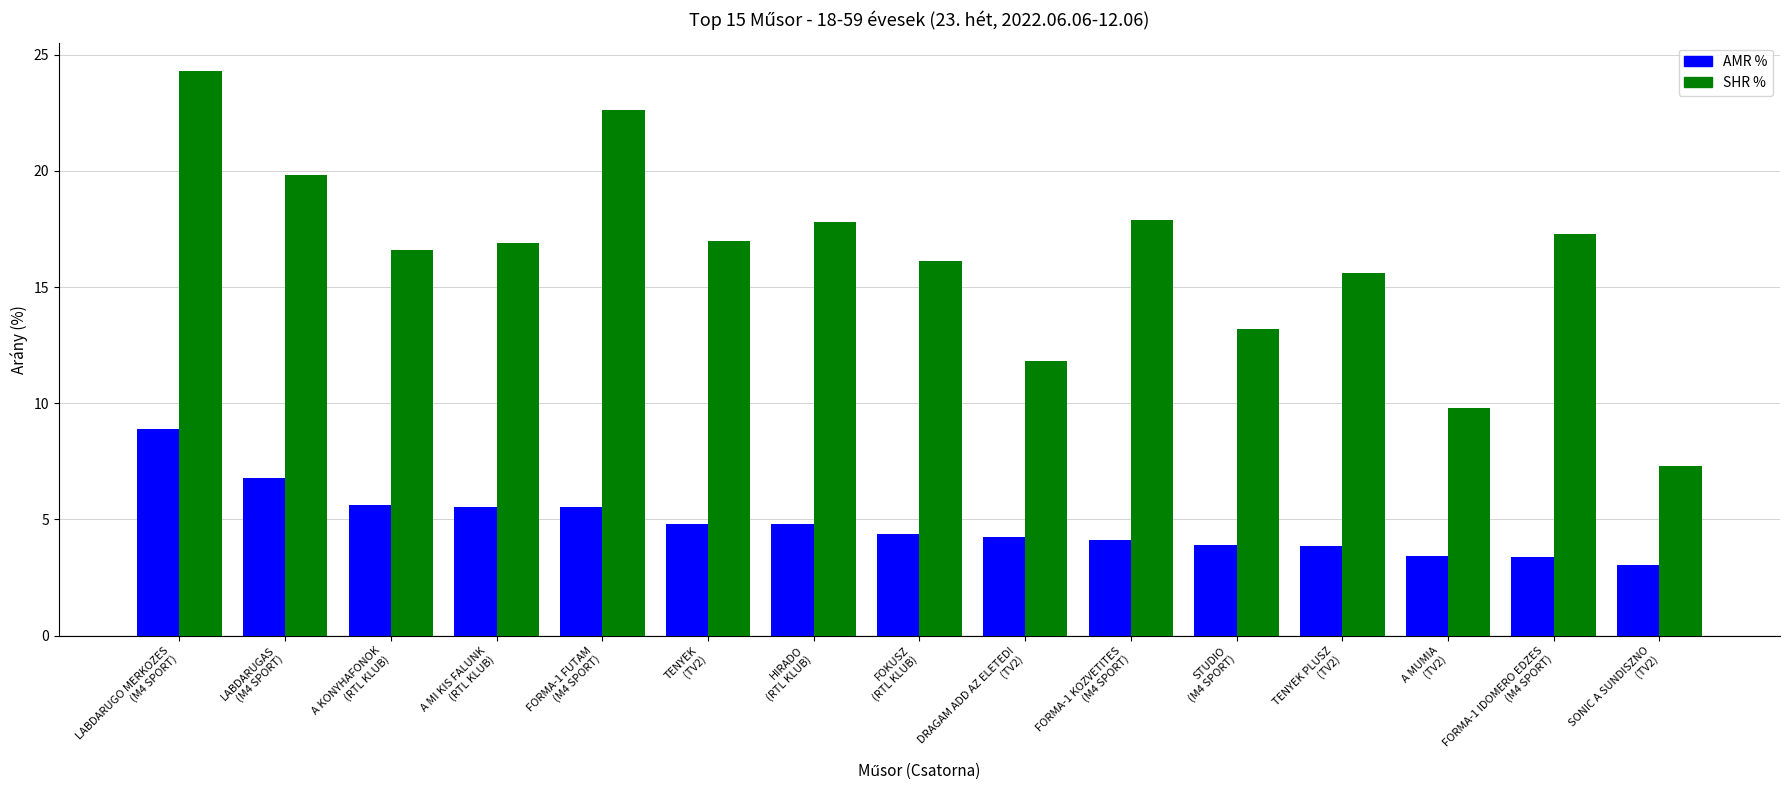

How many series are shown in this chart?

2